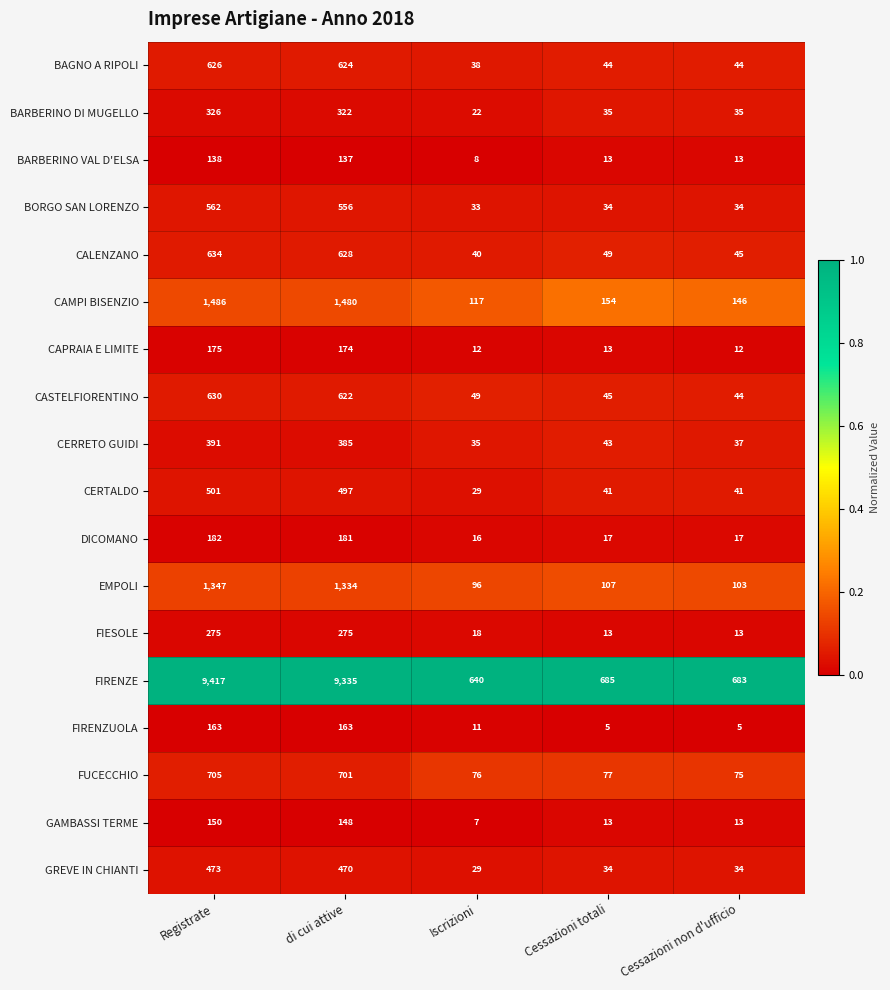

List the labels in order of FUCECCHIO value, largest first.

Registrate, di cui attive, Cessazioni totali, Iscrizioni, Cessazioni non d'ufficio